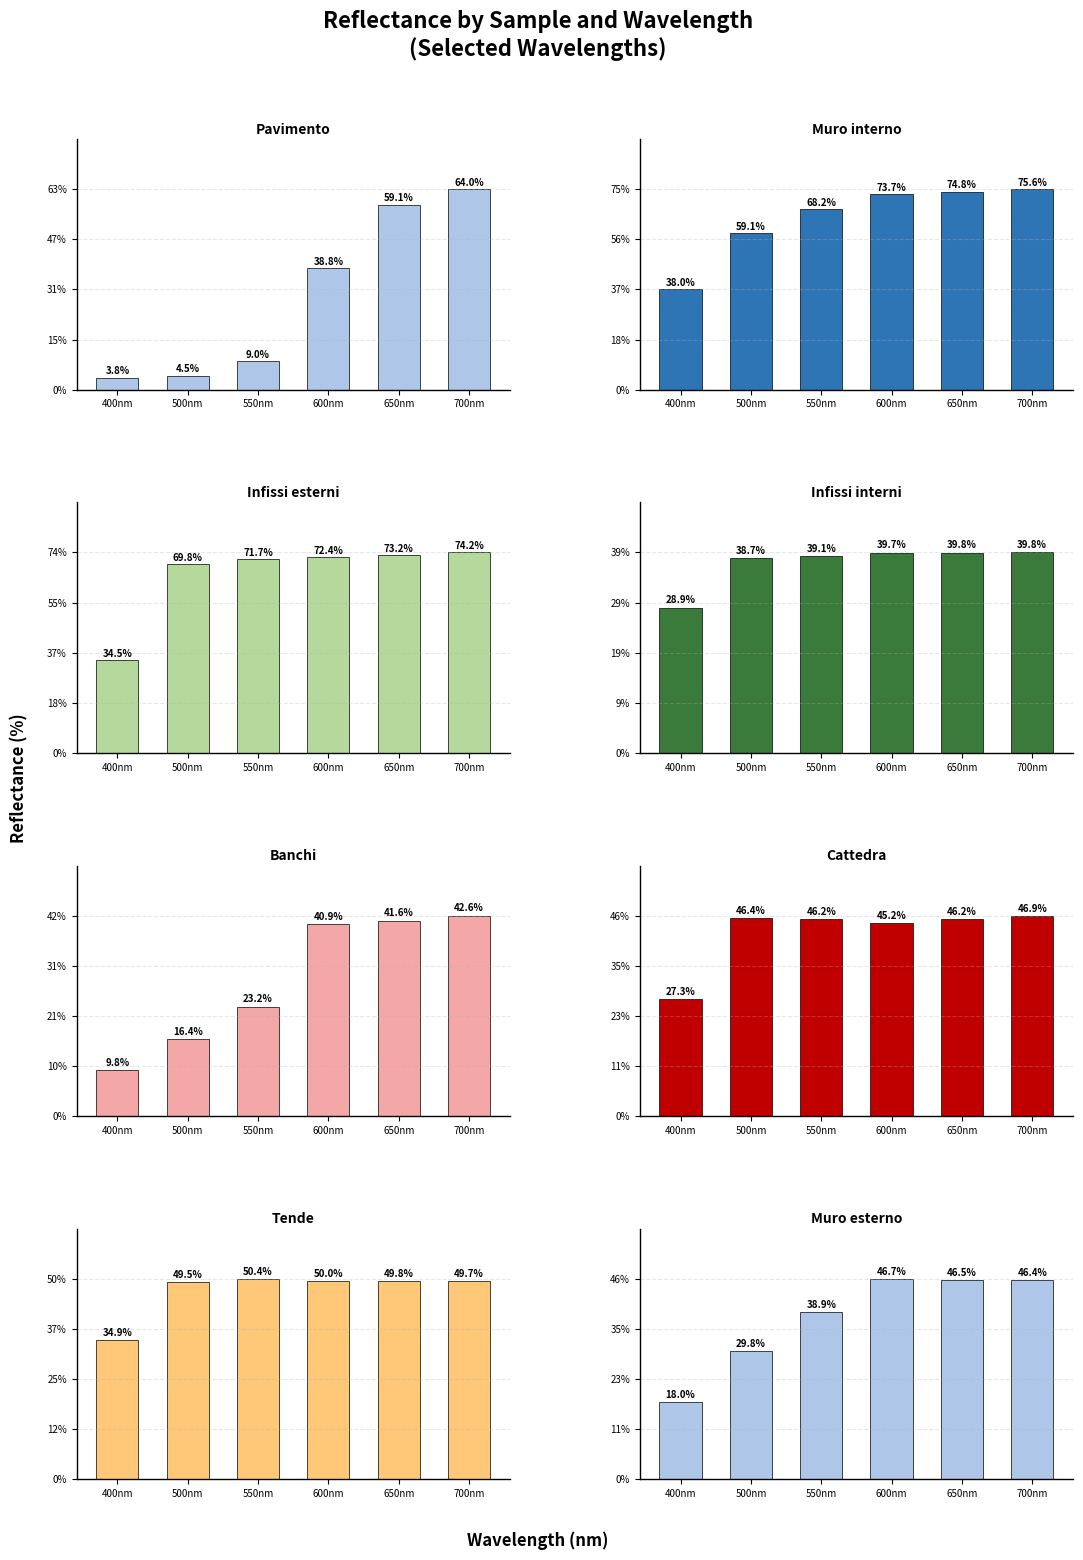

Is the value of 500nm at Cattedra greater than the value of 650nm at Banchi?

Yes